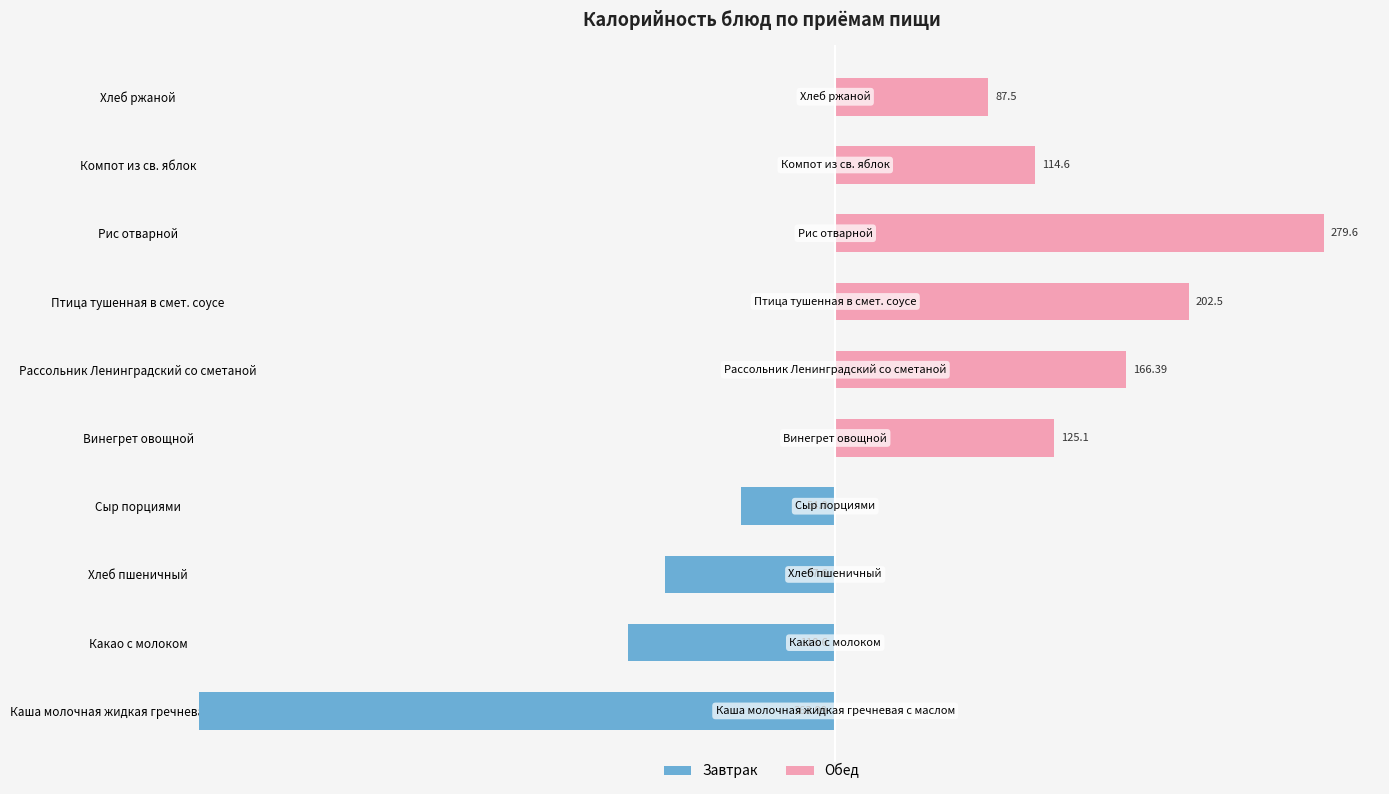

Reading left to right, transcribe all the data shown in this chart.

Завтрак: -364.0	-118.6	-97.6	-54.0	0.0	0.0	0.0	0.0	0.0	0.0
Обед: 0.0	0.0	0.0	0.0	125.1	166.4	202.5	279.6	114.6	87.5